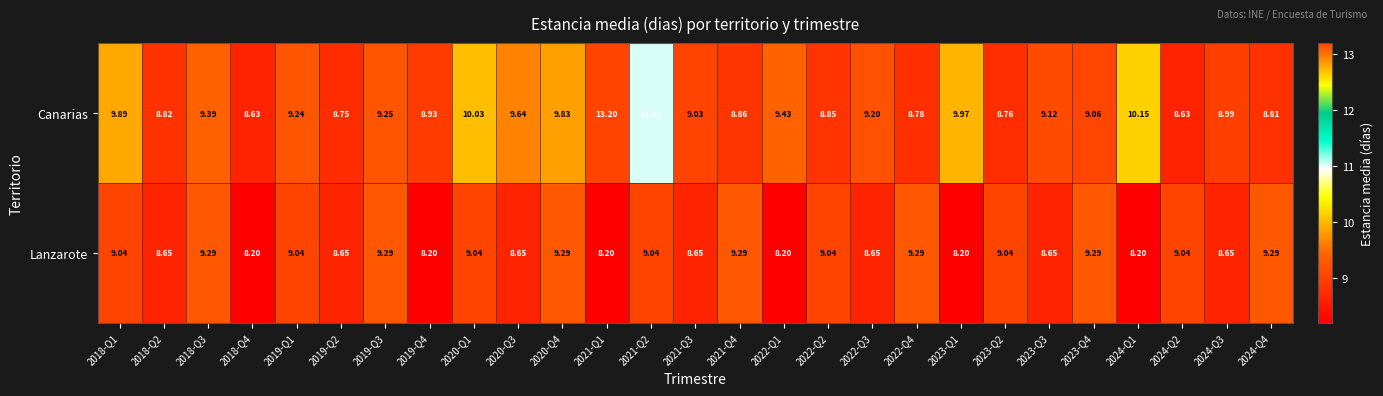

List the series in order of their peak value, highest first.

Canarias, Lanzarote